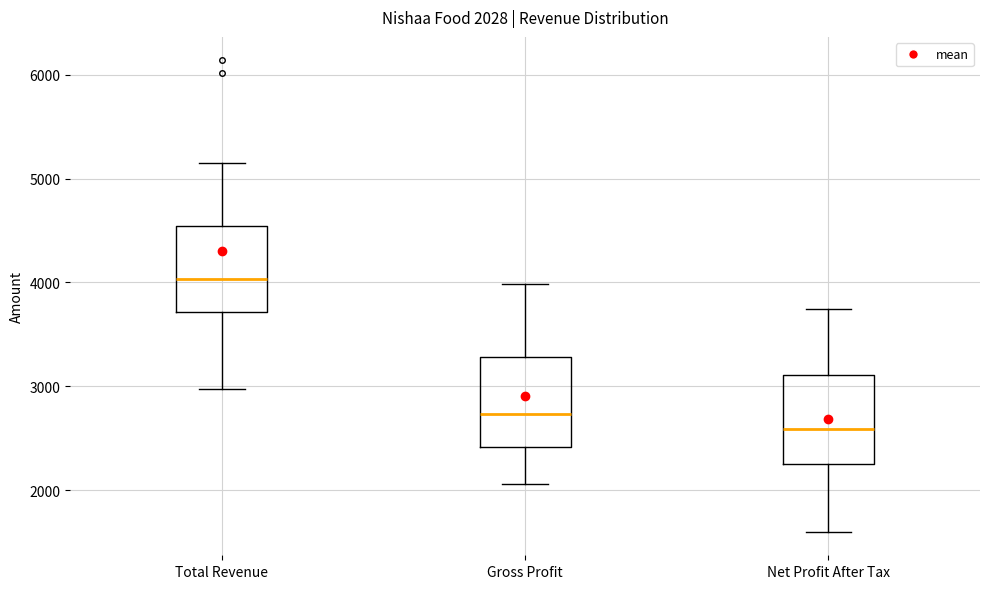

Which box's median line is the lowest?

Net Profit After Tax